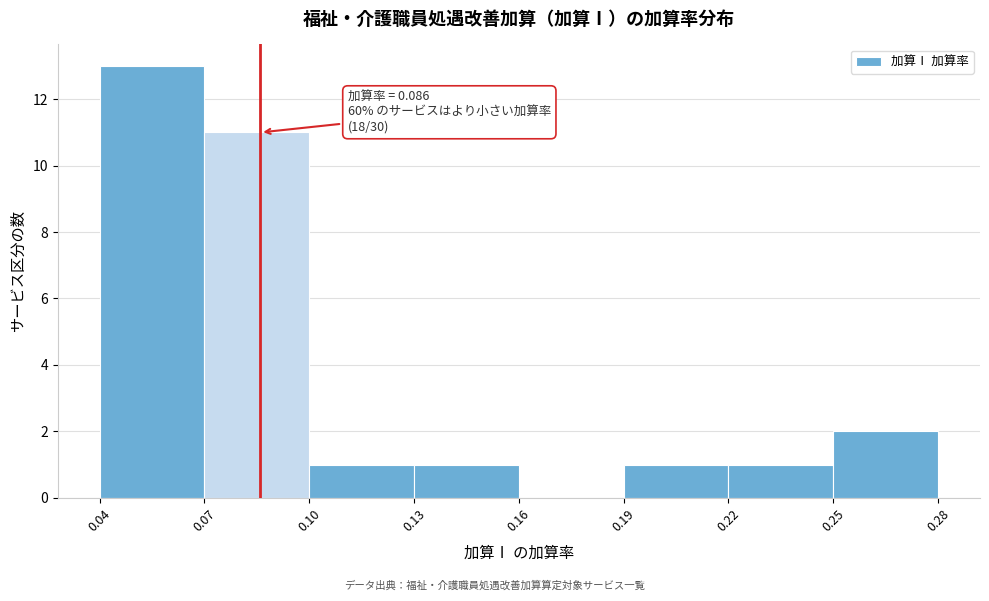

Over which range of the x-axis is the bar tallest?

0.04 to 0.07